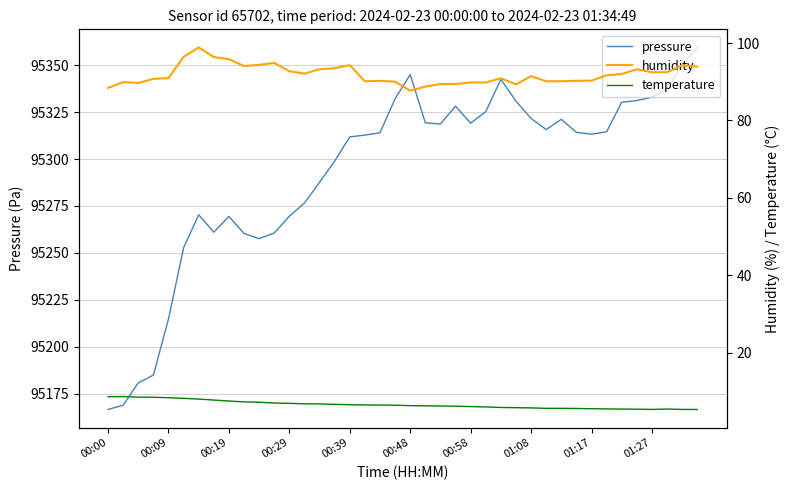

True or false: temperature has more than 0 points higher than both neighbors.

True